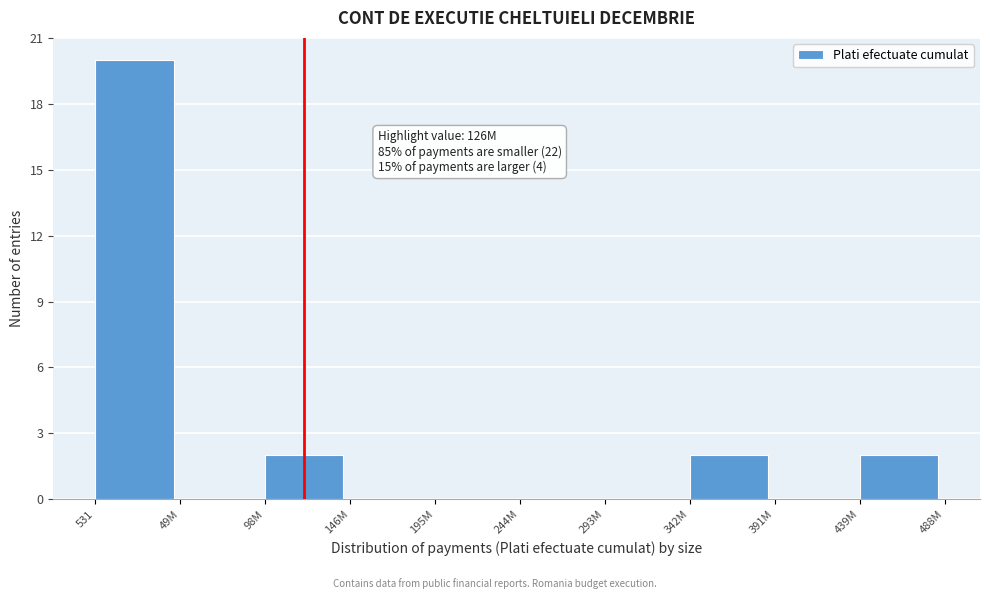

Reading left to right, extract all data points from this chart.

531=20	49M=0	98M=2	146M=0	195M=0	244M=0	293M=0	342M=2	391M=0	439M=2